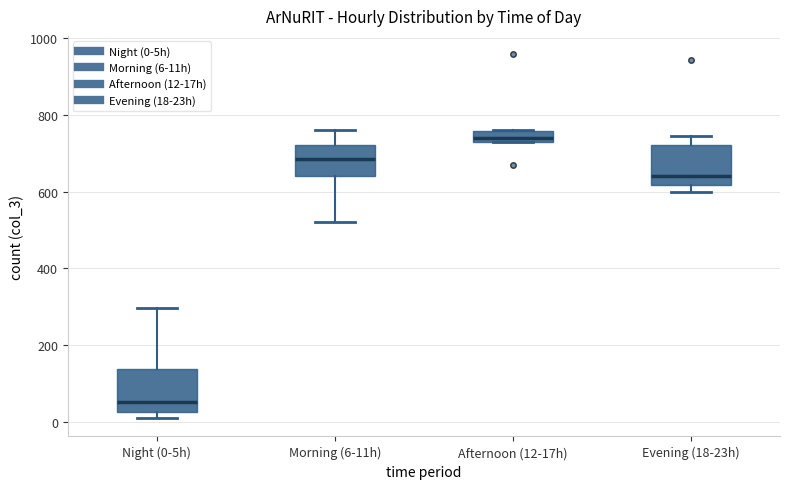

Where does the median line of the box for Morning (6-11h) sit on the y-axis? The values are not printed on the chart, so give them approximately, as read against the axis.

680